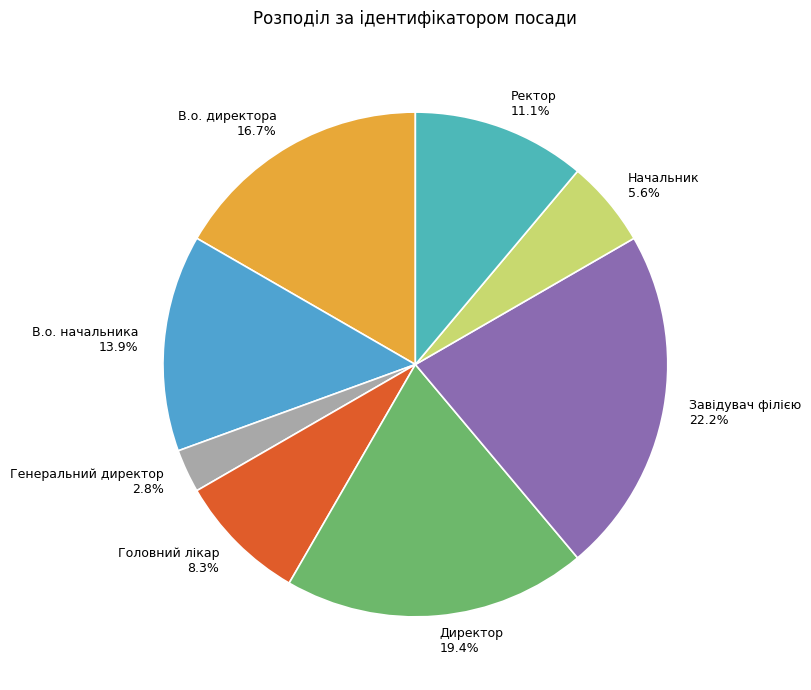

Is it true that Директор is 9% of the pie?

False